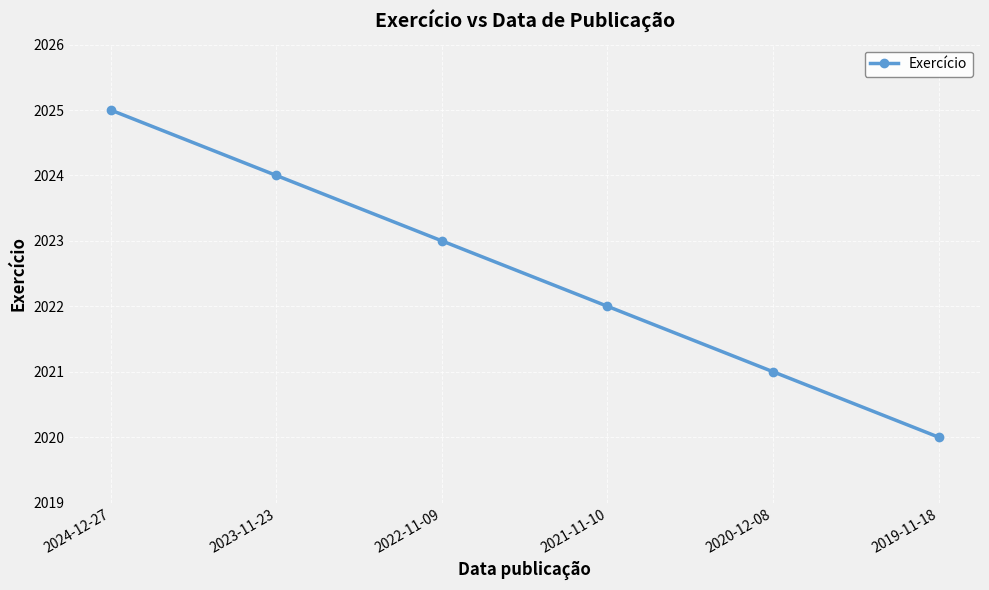

Count the number of data series in this chart.

1